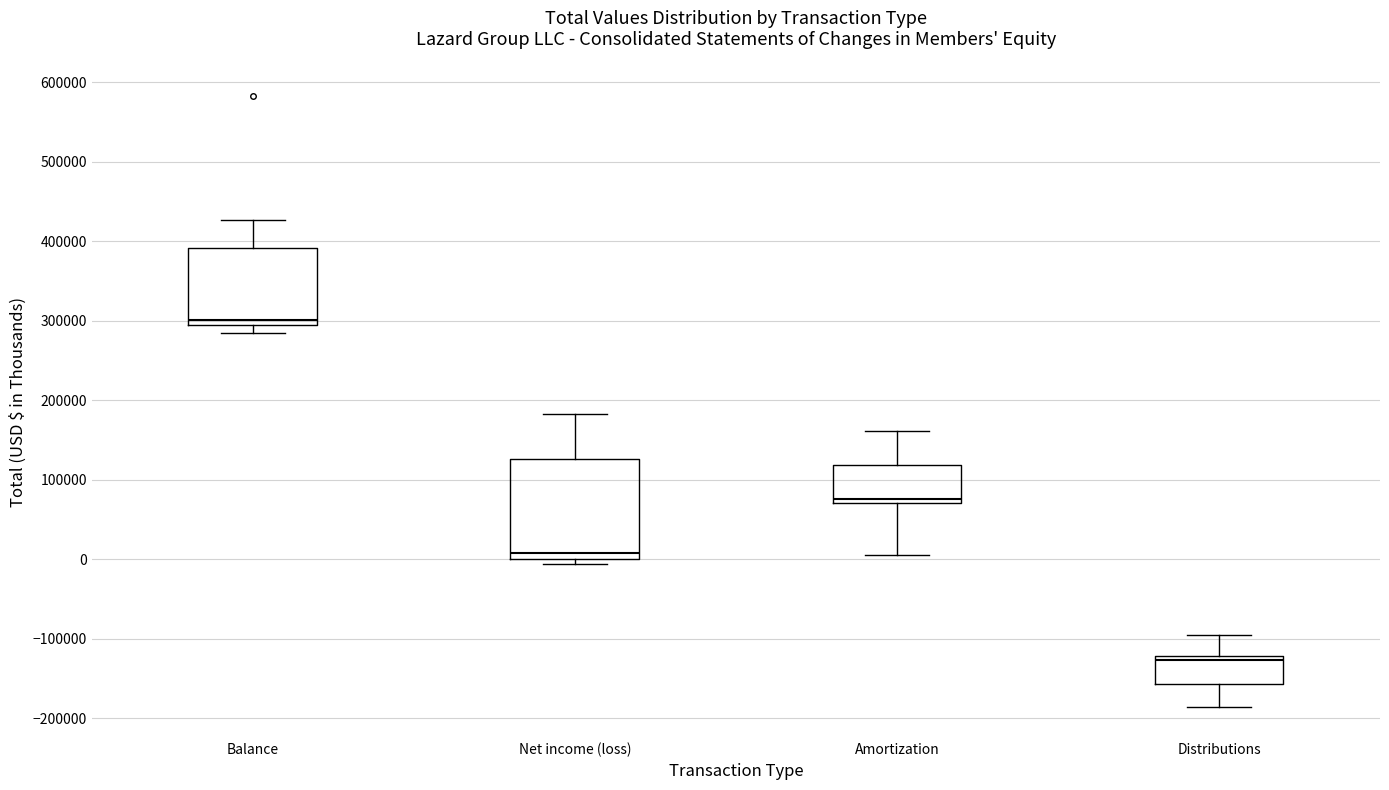

Reading left to right, read every box against the y-axis: the position of its median line, the range the box covers, and the ends of its whiskers. The values are not printed on the chart, so give them approximately, as read against the axis.

Balance: median 300000, box 290000 to 390000, whiskers 280000 to 430000
Net income (loss): median 10000, box 0 to 130000, whiskers -10000 to 180000
Amortization: median 80000, box 70000 to 120000, whiskers 10000 to 160000
Distributions: median -130000, box -160000 to -120000, whiskers -190000 to -100000